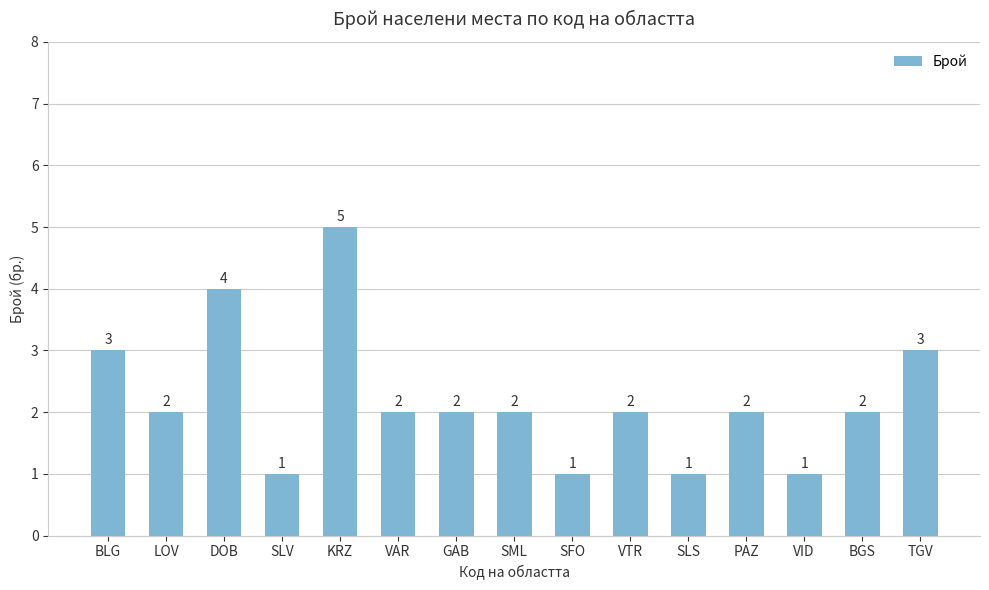

What position from the left is BLG?

1